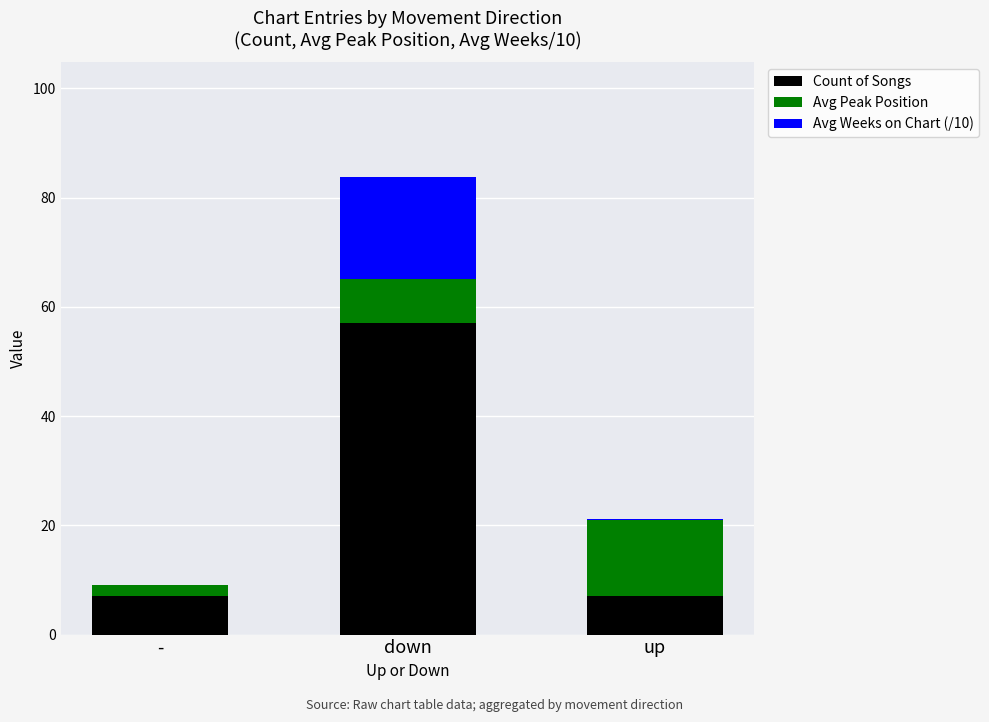

True or false: Count of Songs has a value of 7.0 at up.

True